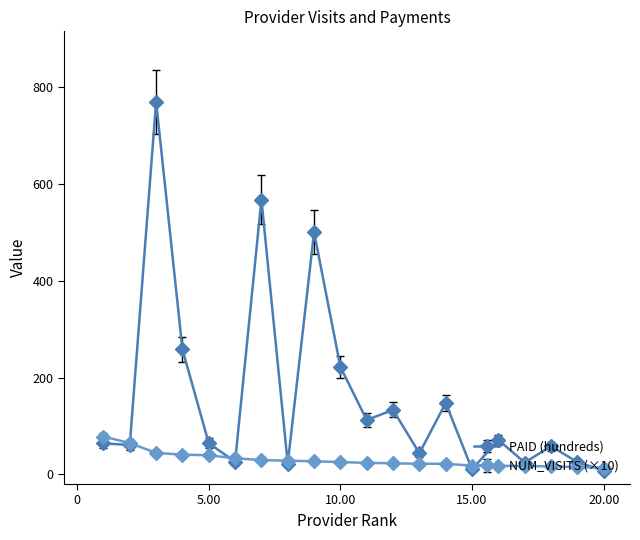

At how many categories does at least one series exceed 540?

2